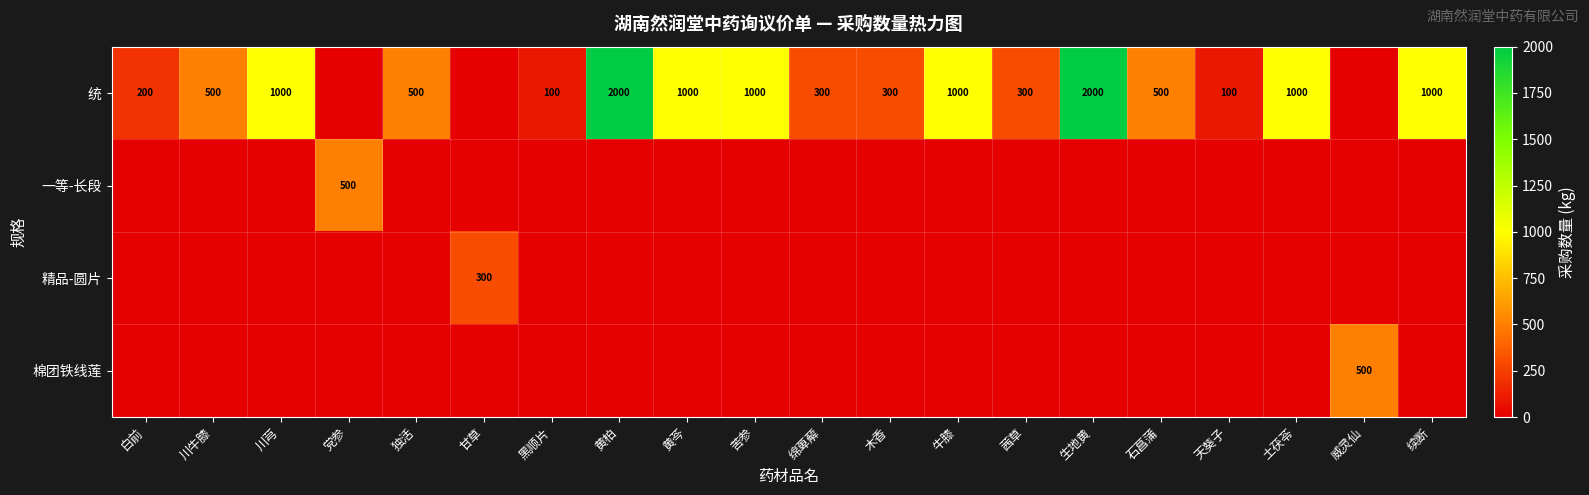

At how many categories does at least one series exceed 1769?

2